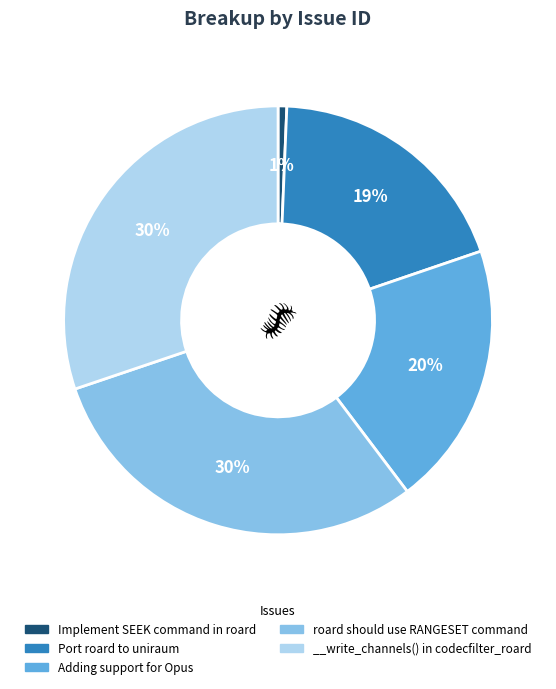

Between Implement SEEK command in roard and Adding support for Opus, which is larger?

Adding support for Opus